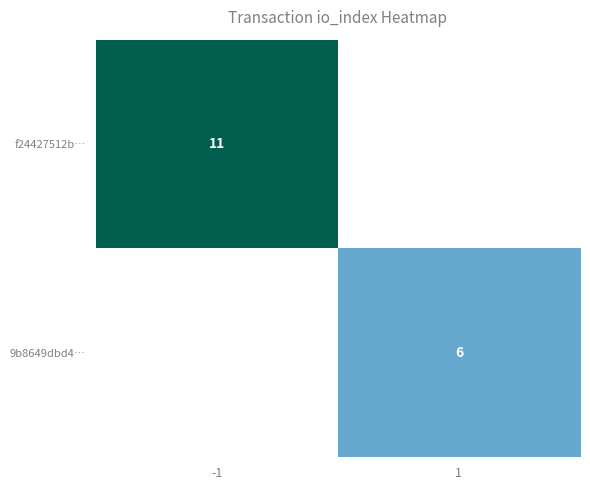

The value of f24427512b… at -1 is 7. True or false?

False